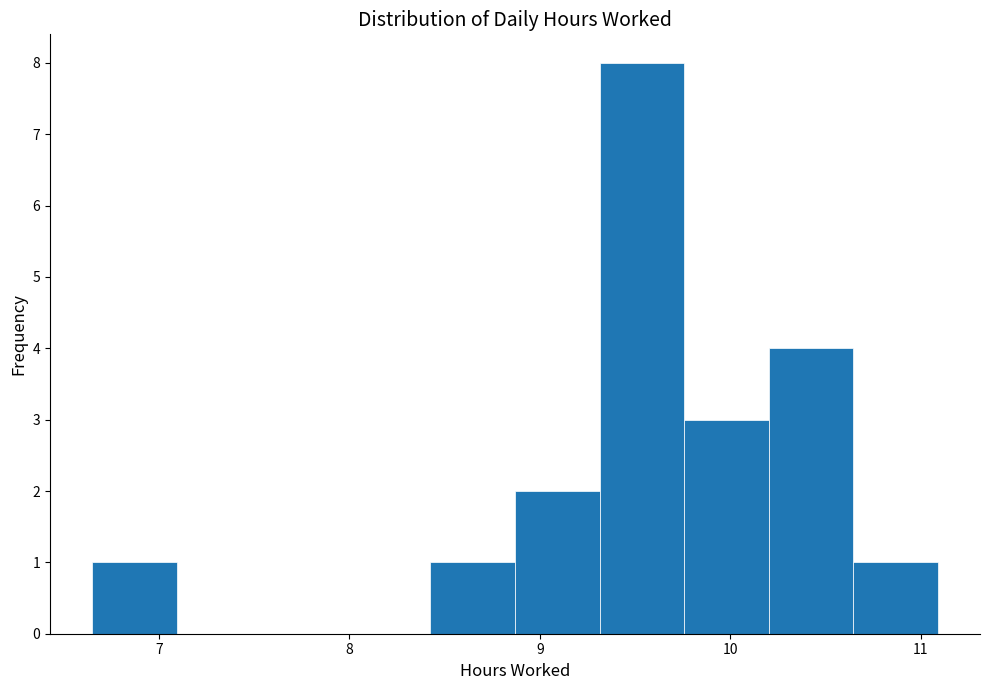

Reading left to right, transcribe this chart: for each bar, give the range it covers on the x-axis and its height. Neither the bar edges nor the heights are printed on the chart, so give them approximately, as read against the axes.

6.7 to 7.1: 1
7.1 to 7.5: 0
7.5 to 8.0: 0
8.0 to 8.4: 0
8.4 to 8.9: 1
8.9 to 9.3: 2
9.3 to 9.8: 8
9.8 to 10.2: 3
10.2 to 10.6: 4
10.6 to 11.1: 1